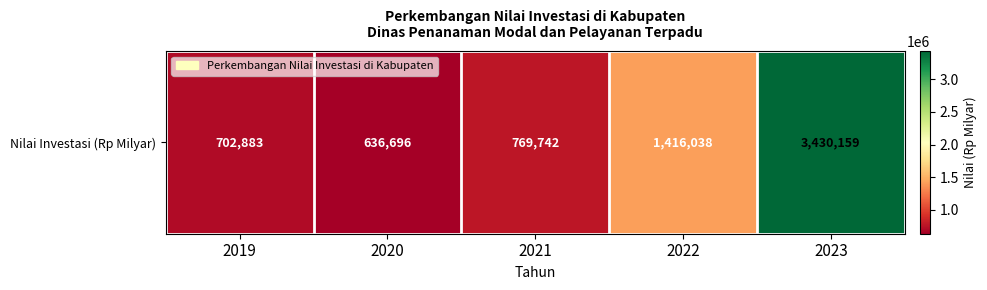

What is the greatest value displayed?

3430159